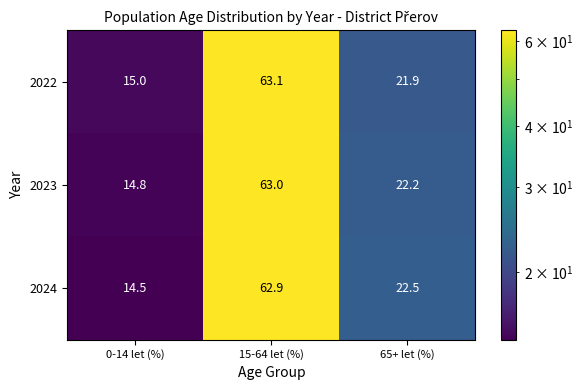

What is the smallest value displayed?

14.5